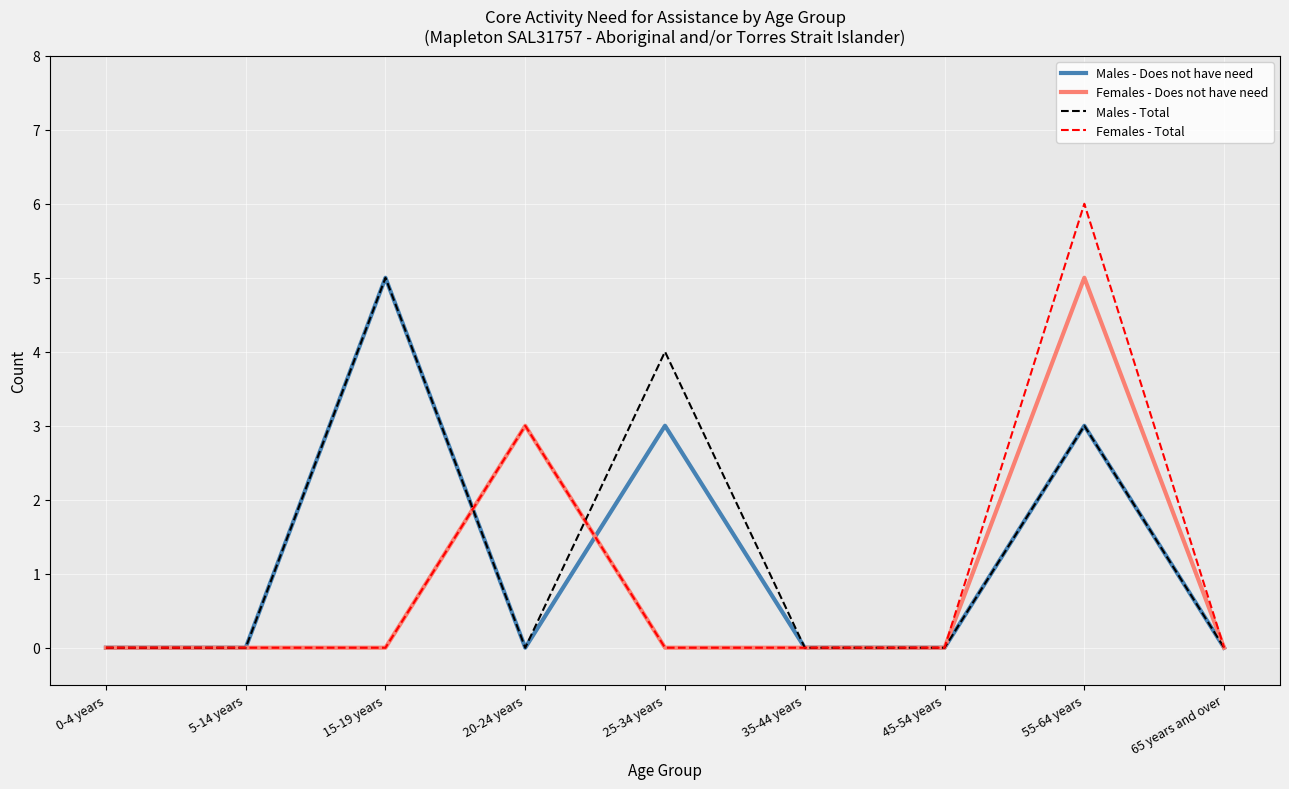

True or false: Males - Total and Females - Total intersect in this chart.

True